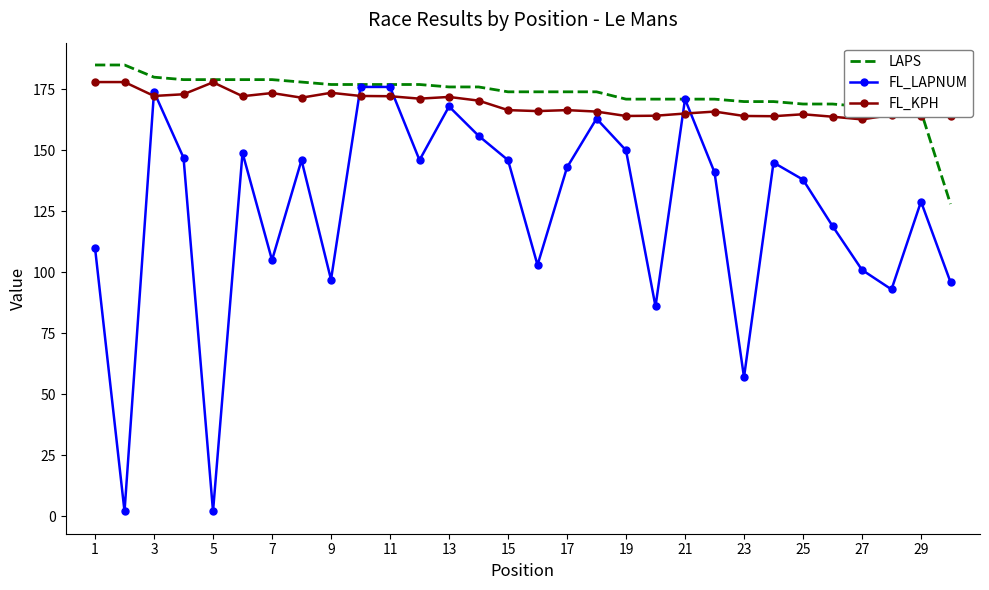

Which series has the widest spread of values?

FL_LAPNUM